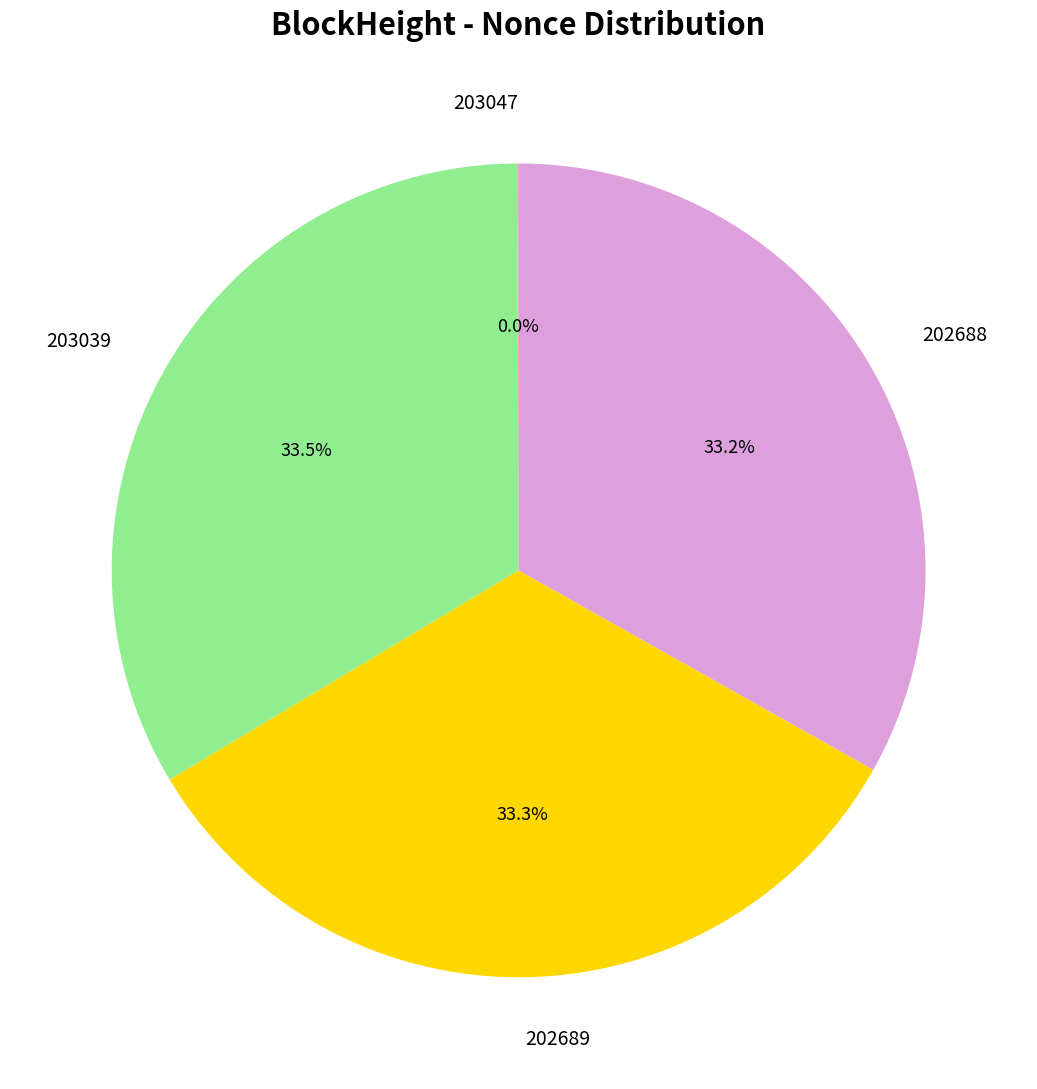

Does 203039 account for over 50% of the chart?

No